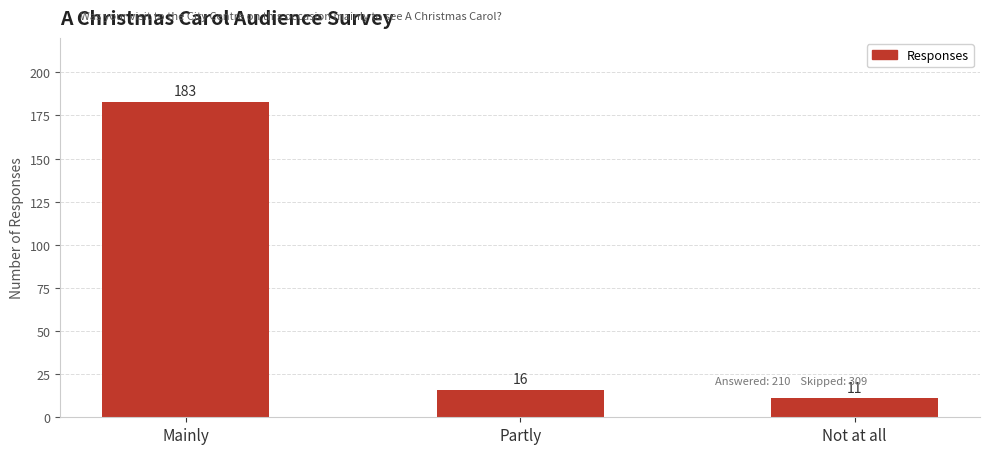

Reading left to right, transcribe all the data shown in this chart.

Mainly=183	Partly=16	Not at all=11